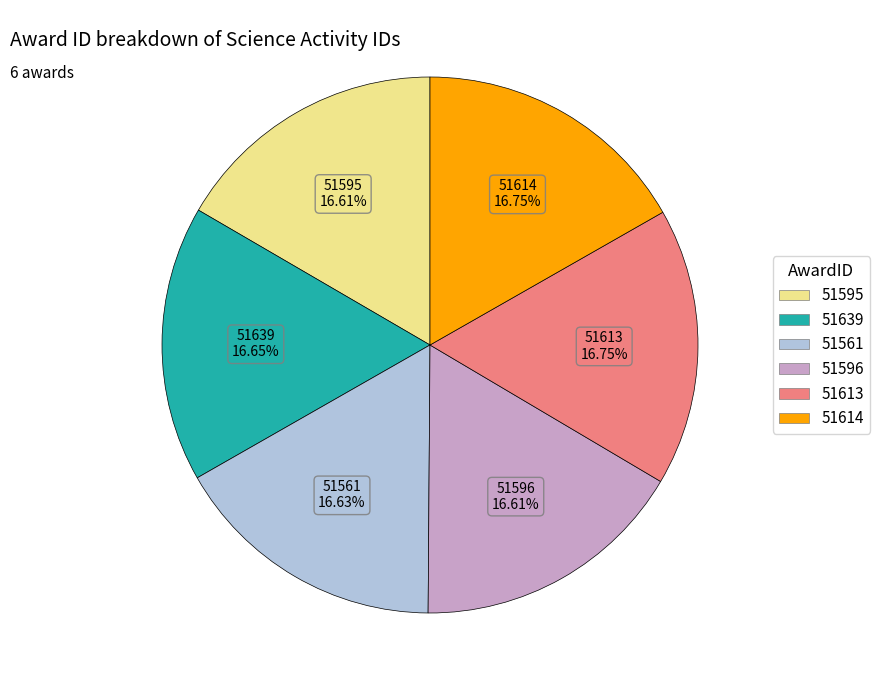

Does 51596 represent more than half of the total?

No